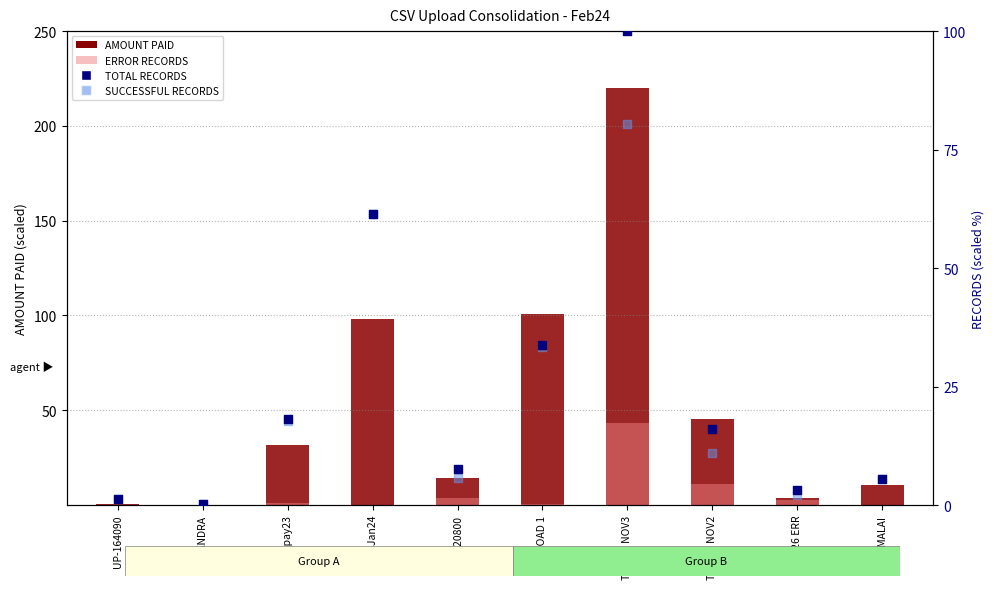

What are all the series names shown in the legend?

AMOUNT PAID, ERROR RECORDS, TOTAL RECORDS, SUCCESSFUL RECORDS